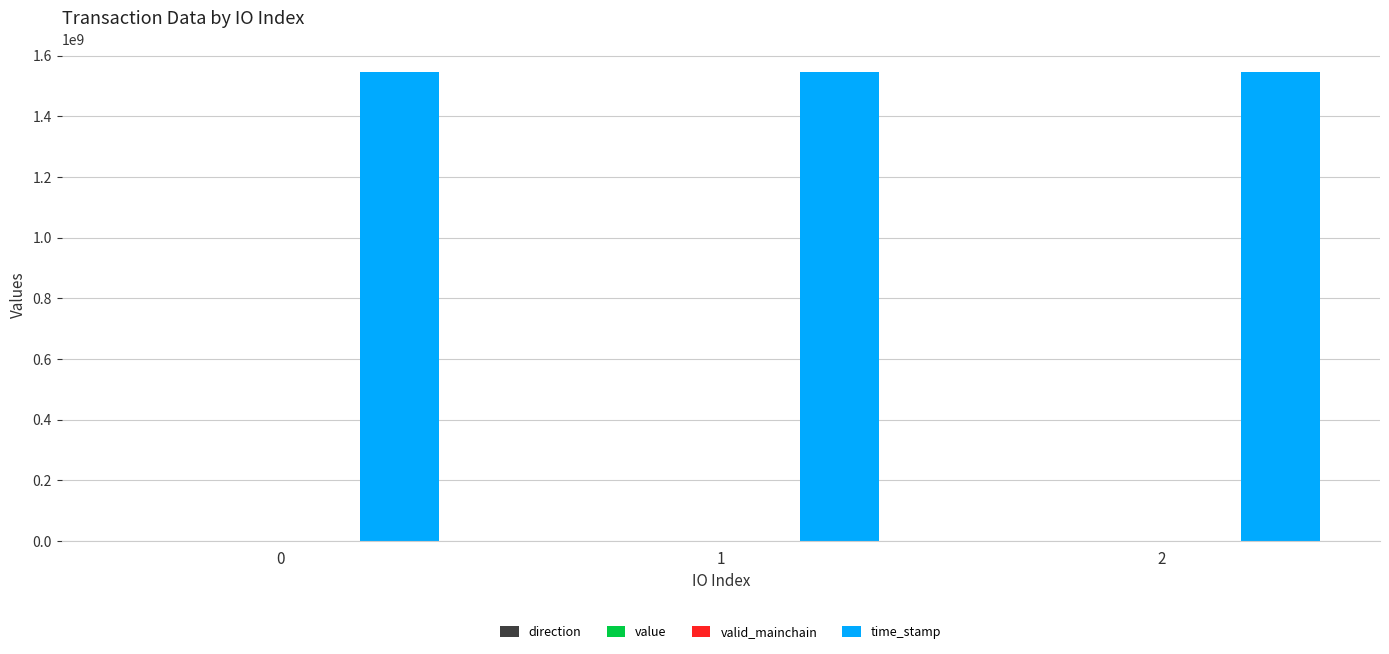

How many distinct data groups are displayed?

4